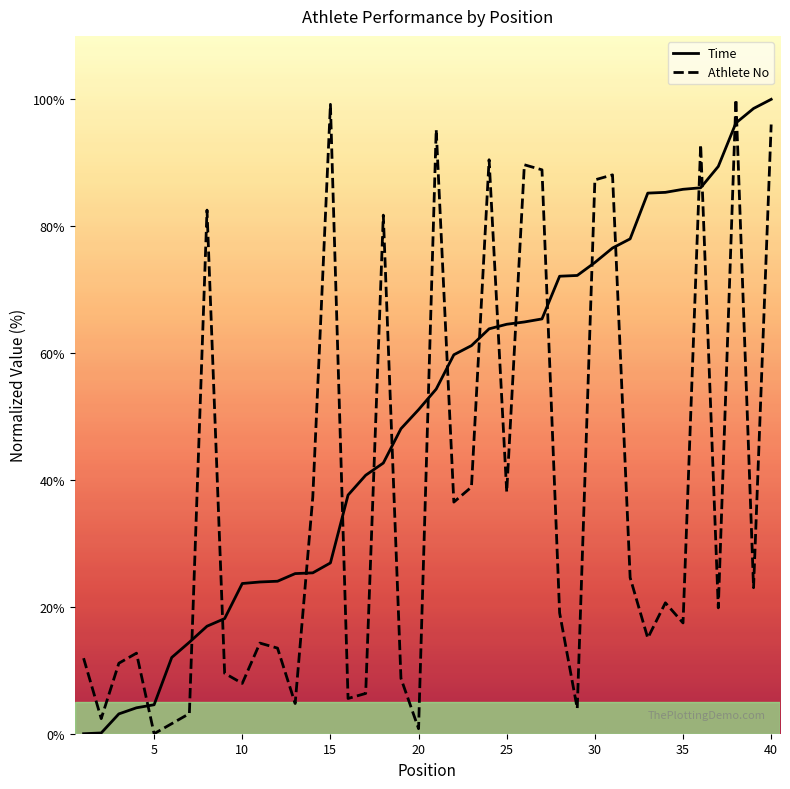

True or false: Time has more than 0 interior local peaks.

False